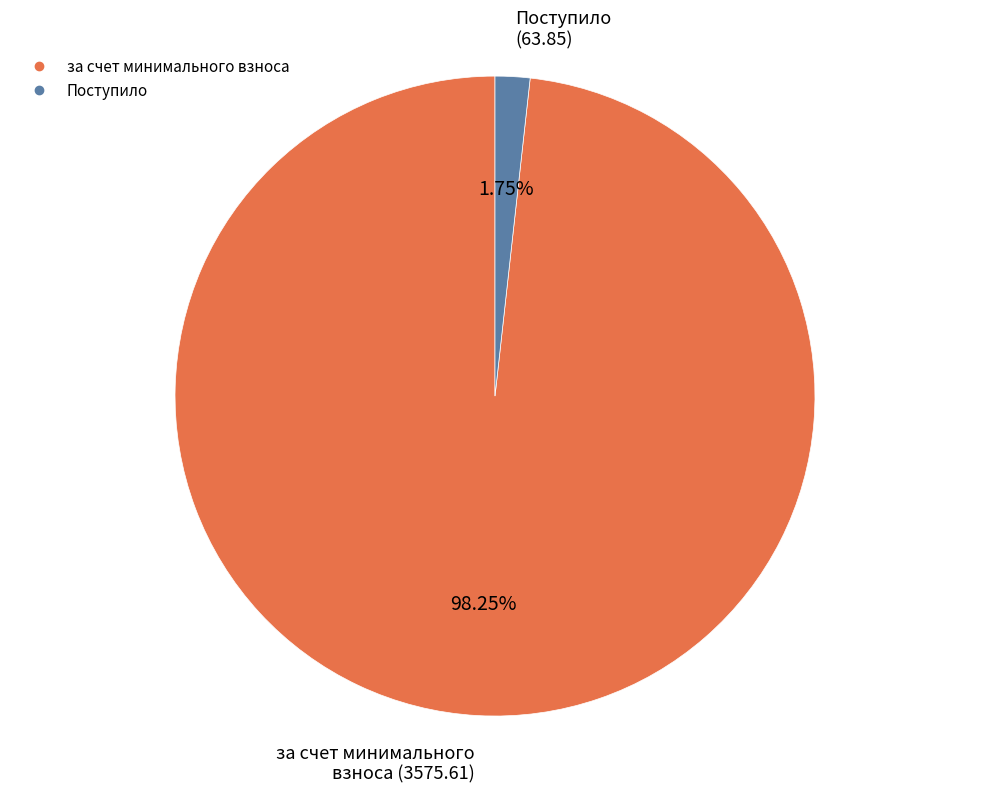

Is there any slice that represents more than half of the pie?

Yes